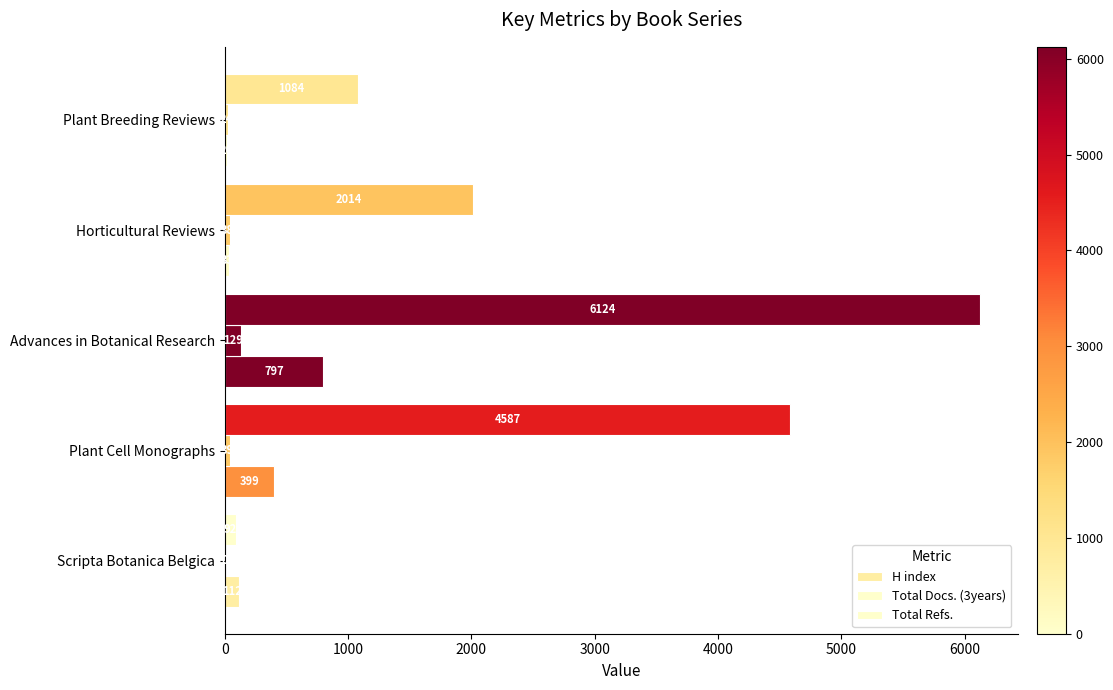

Which series has the largest range (max minus min)?

Total Refs.